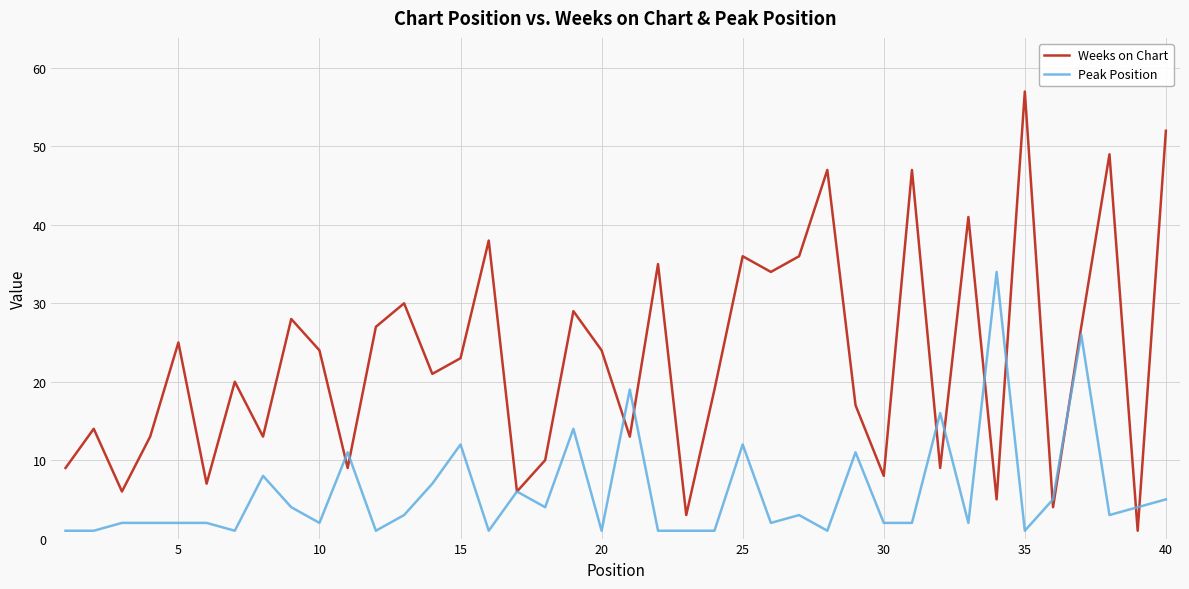

What is the maximum value for Weeks on Chart?

57